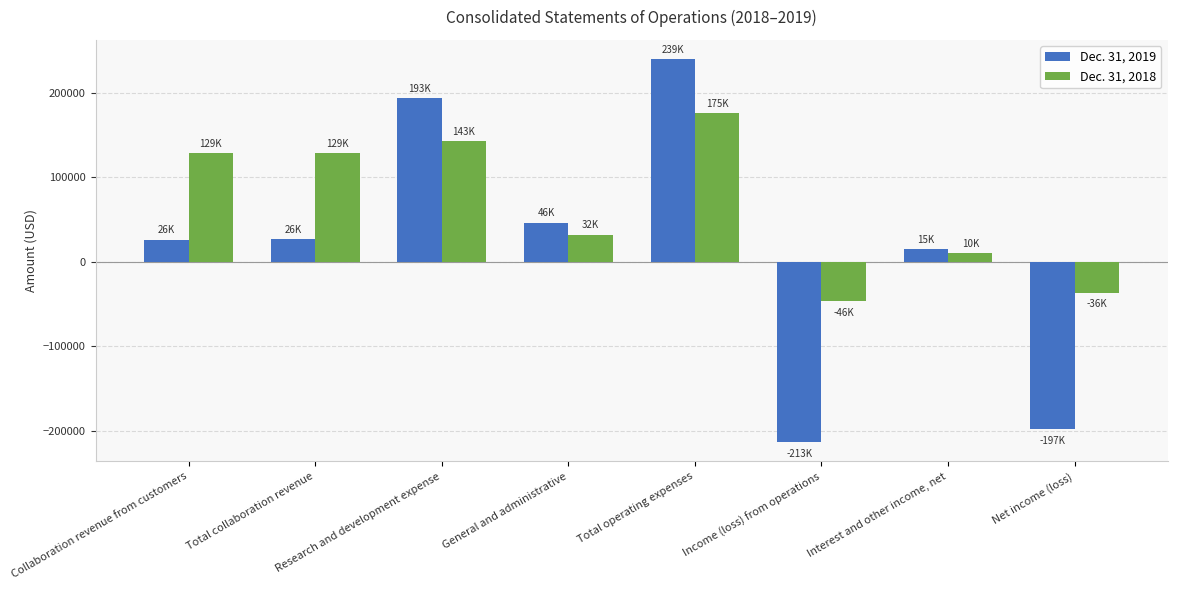

What is the lowest value of the Dec. 31, 2019 series?

-213184